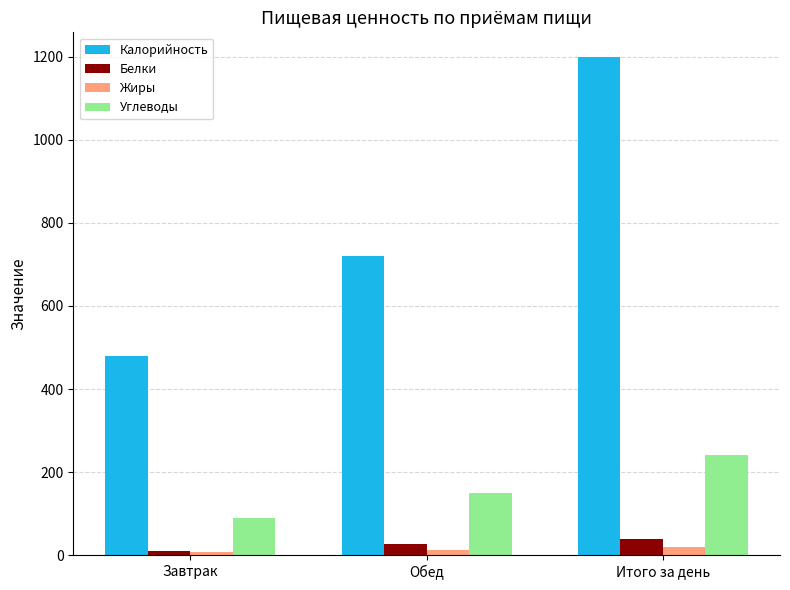

What is the maximum value shown in the chart?

1199.0